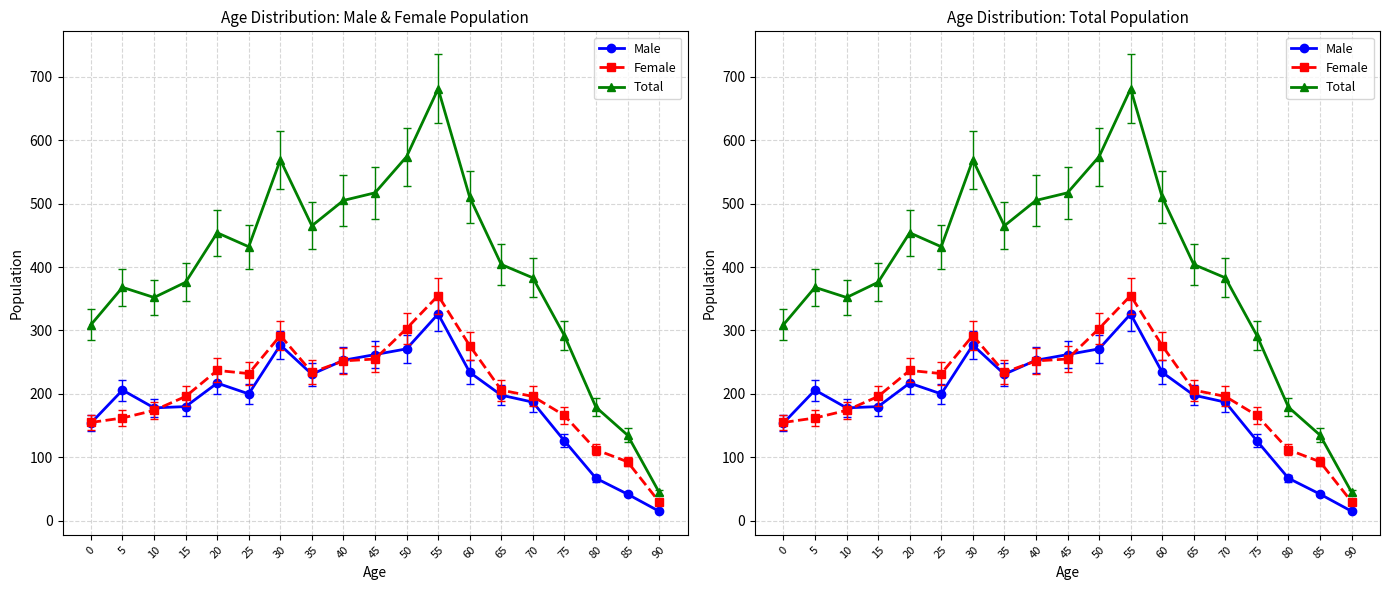

List the series in order of their peak value, lowest first.

Male, Female, Total